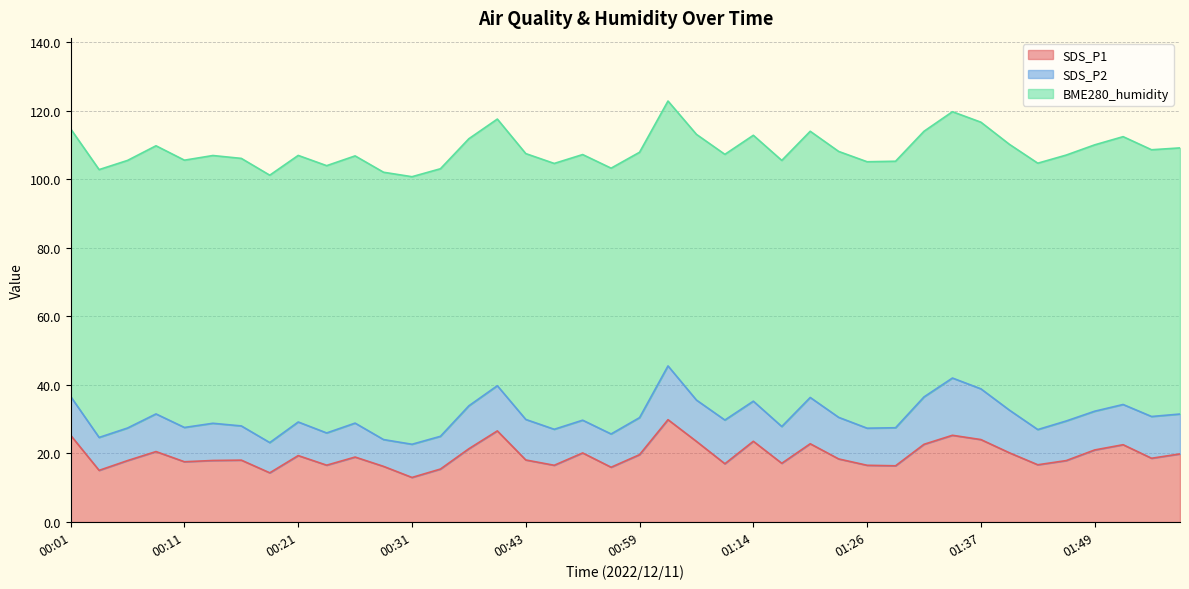

List the series in order of their peak value, highest first.

BME280_humidity, SDS_P1, SDS_P2